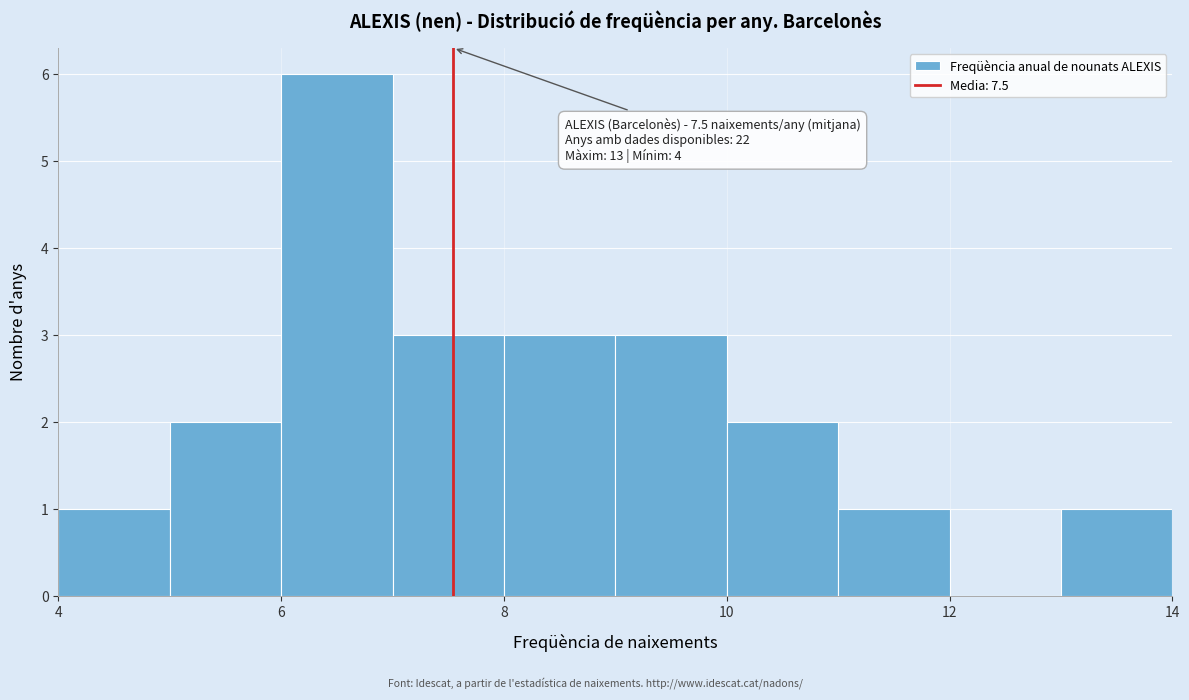

Over which range of the x-axis is the bar tallest?

6 to 7